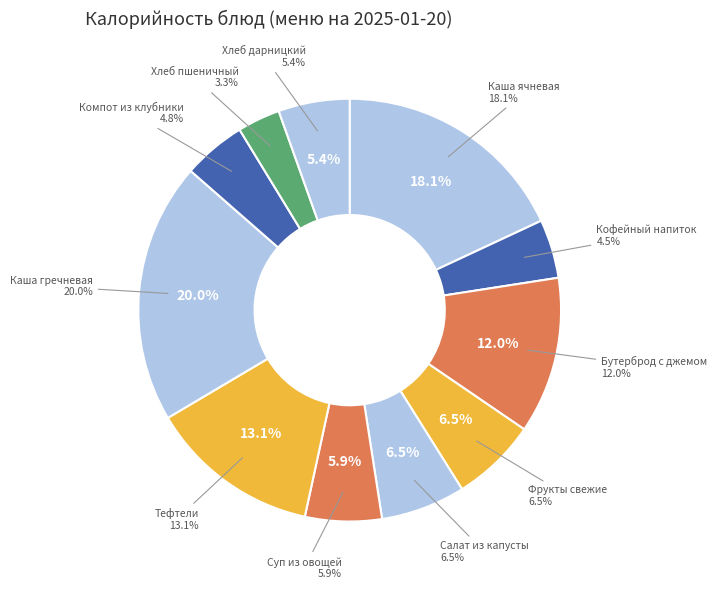

Which category has the smallest portion of the pie?

Хлеб пшеничный